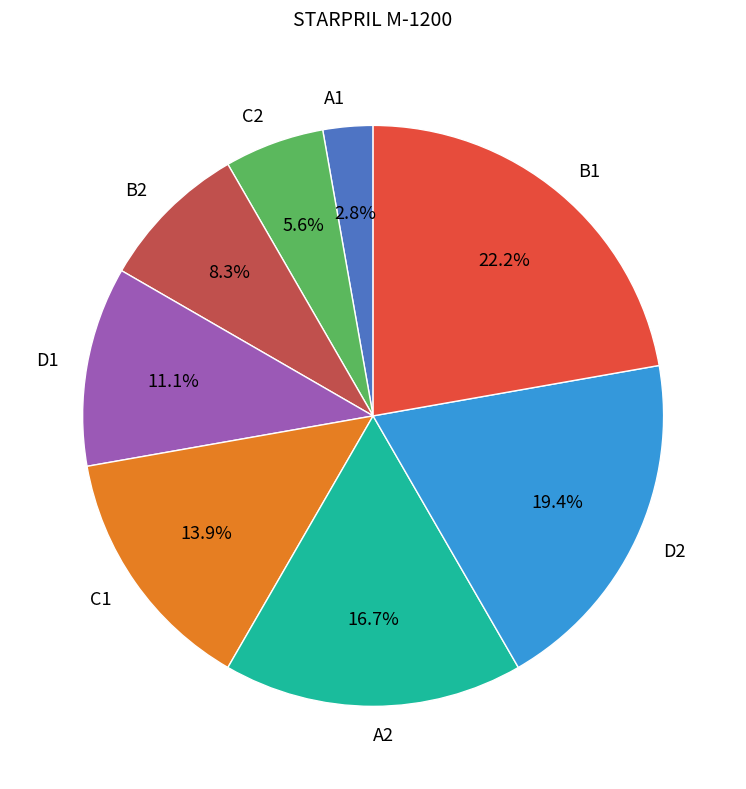

Does A1 account for over 50% of the chart?

No